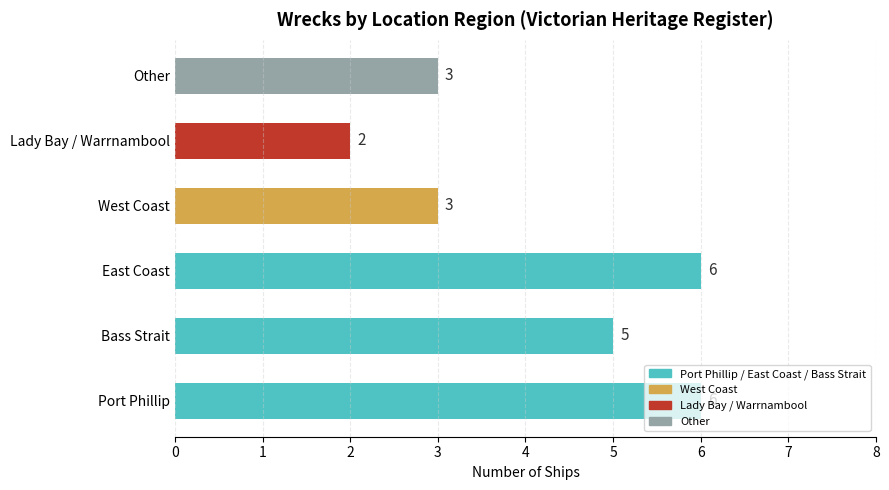

What is the sum of all values?

25